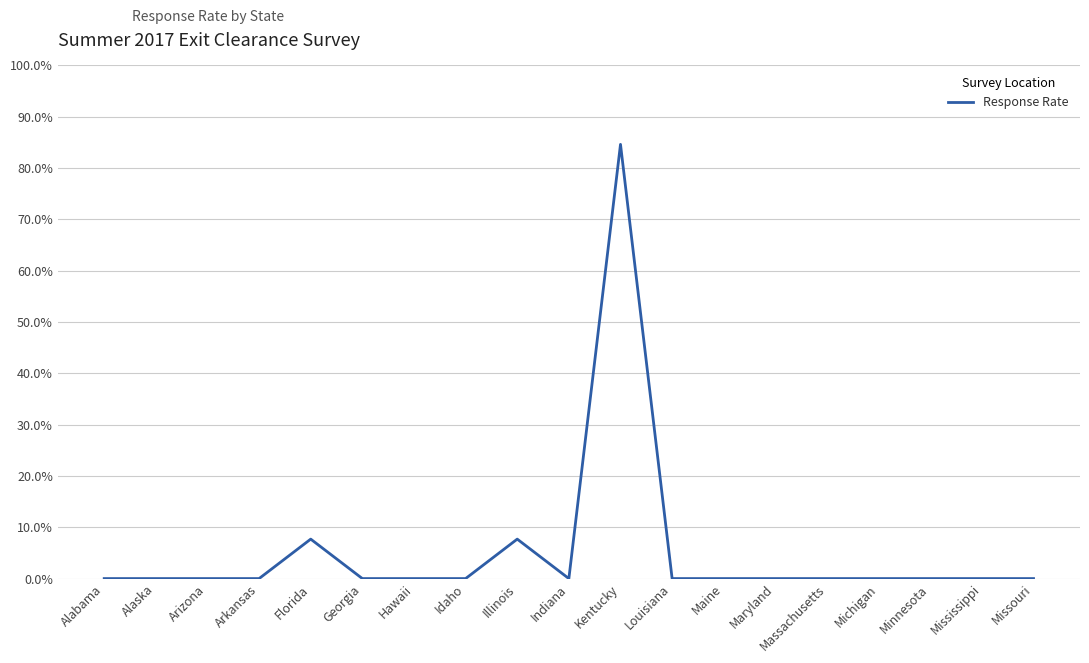

Where is the data nearest to the value 0?

Alabama